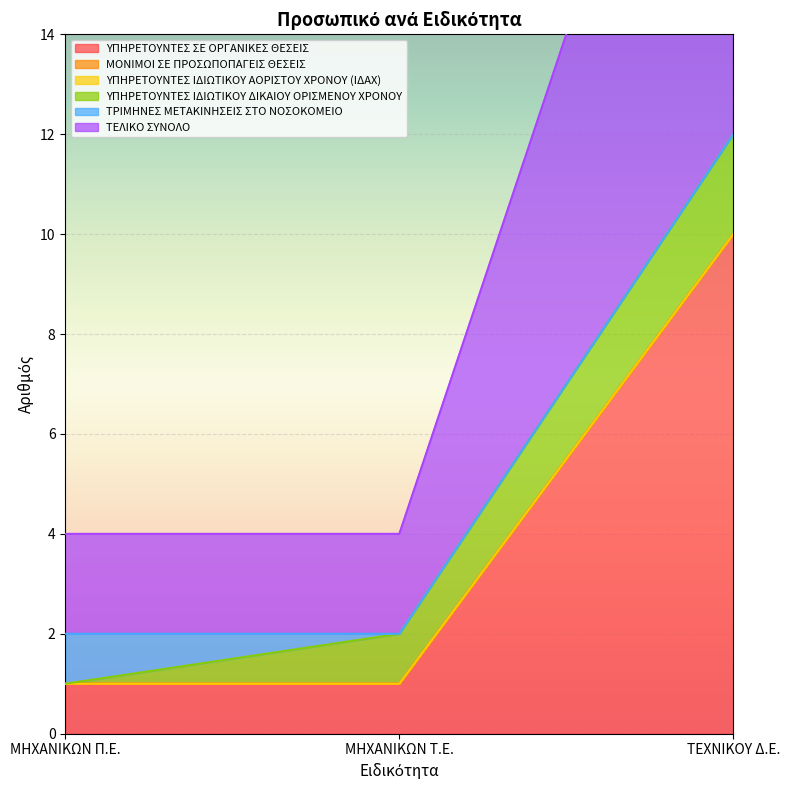

At which label is ΜΟΝΙΜΟΙ ΣΕ ΠΡΟΣΩΠΟΠΑΓΕΙΣ ΘΕΣΕΙΣ closest to 0?

ΜΗΧΑΝΙΚΩΝ Π.Ε.